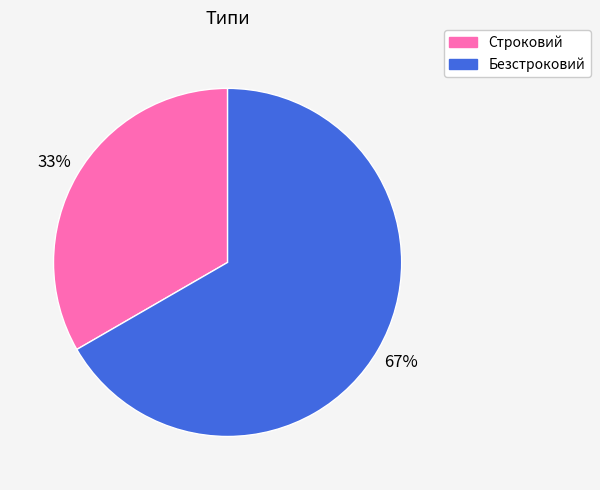

How many slices are in this pie chart?

2